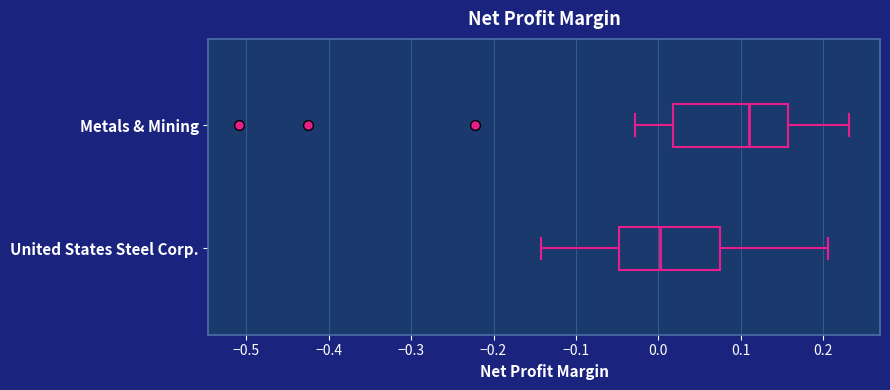

Reading bottom to top, transcribe this box plot: for each box, give where its median line is, the range the box spans, and where its two whiskers end, as read against the x-axis. The values are not printed on the chart, so give them approximately, as read against the axis.

United States Steel Corp.: median 0.00, box -0.05 to 0.08, whiskers -0.14 to 0.21
Metals & Mining: median 0.11, box 0.02 to 0.16, whiskers -0.03 to 0.23